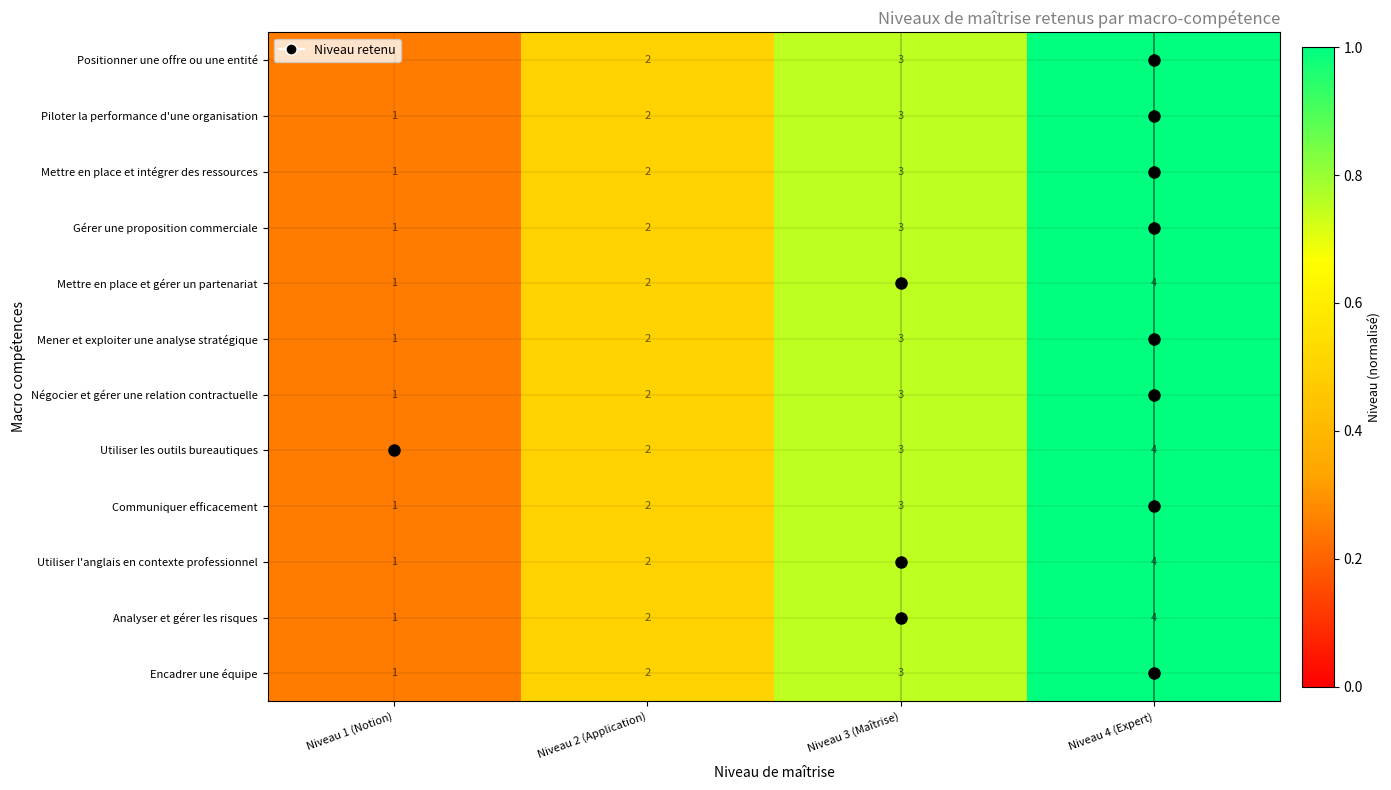

Is it true that Utiliser l'anglais en contexte professionnel equals 2 at Niveau 3 (Maîtrise)?

False